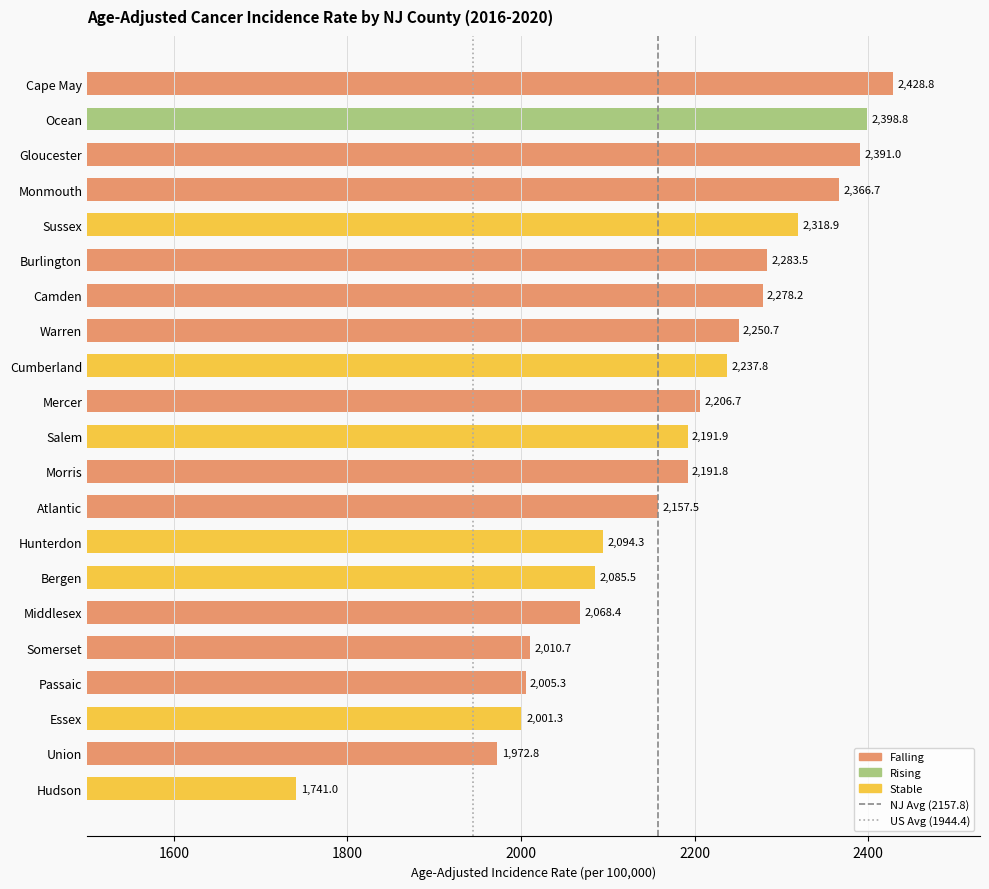

List the labels in order of value, largest first.

Cape May, Ocean, Gloucester, Monmouth, Sussex, Burlington, Camden, Warren, Cumberland, Mercer, Salem, Morris, Atlantic, Hunterdon, Bergen, Middlesex, Somerset, Passaic, Essex, Union, Hudson